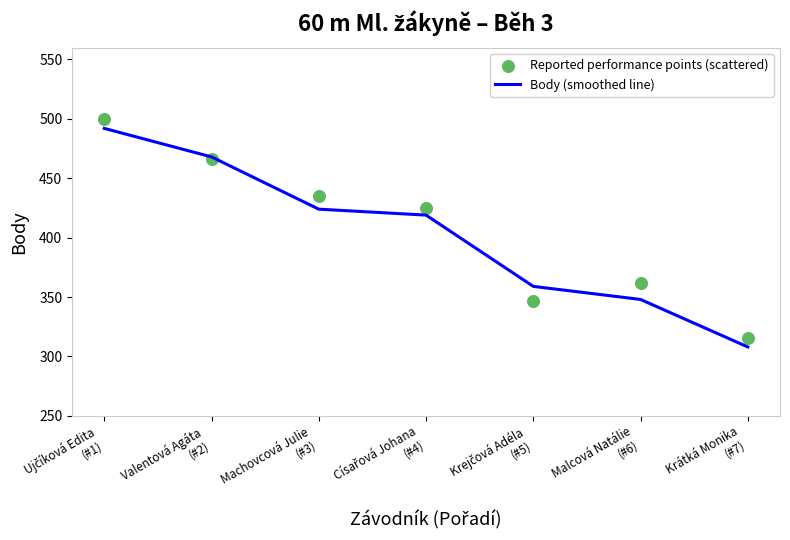

Which series has the largest total across all categories?

Reported performance points (scattered)